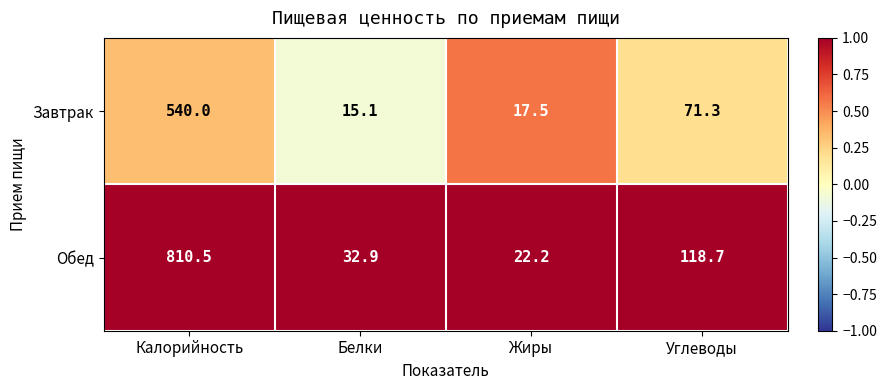

Reading left to right, extract all data points from this chart.

Завтрак: Калорийность=540.0	Белки=15.1	Жиры=17.5	Углеводы=71.3
Обед: Калорийность=810.5	Белки=32.9	Жиры=22.2	Углеводы=118.7